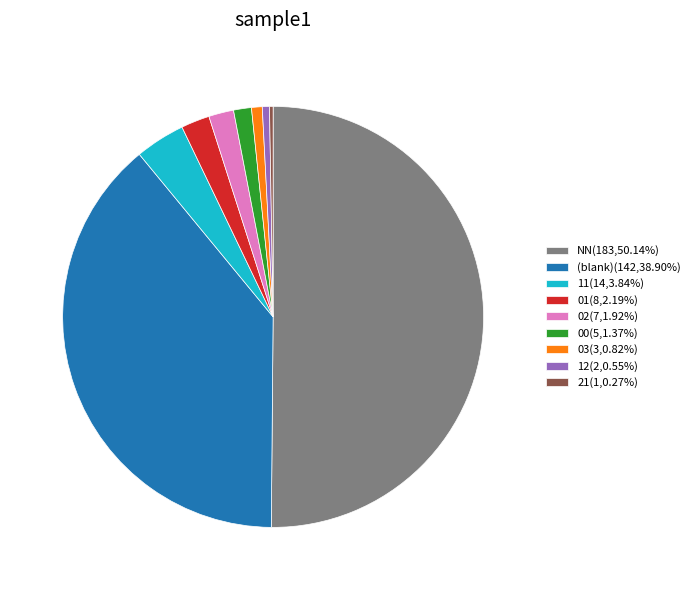

Is 03(3,0.82%) the majority of the pie?

No